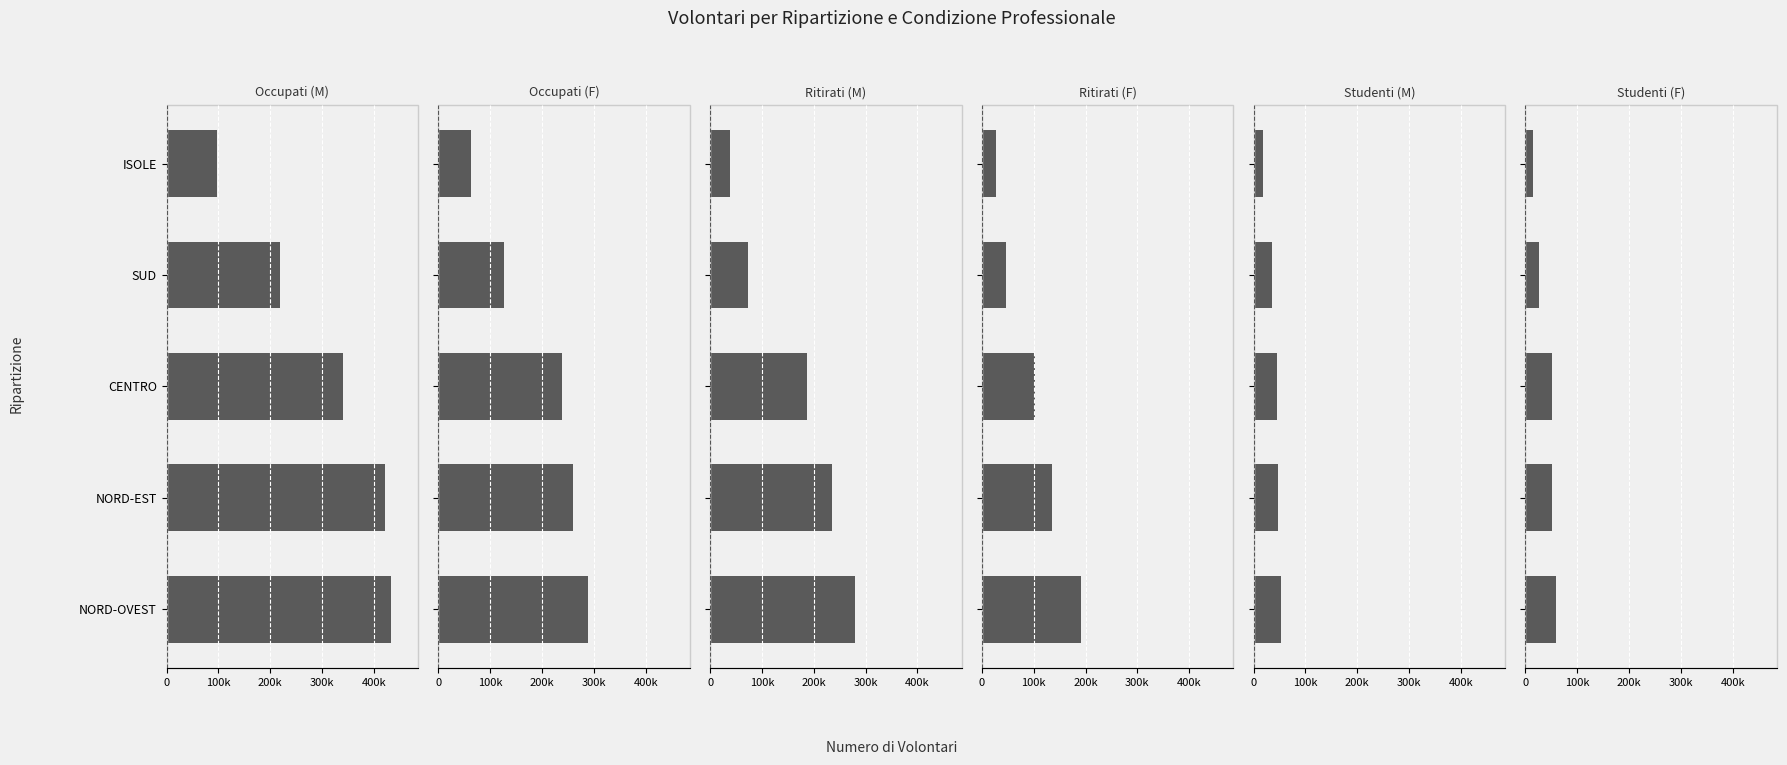

The value of Studenti (F) at 200k is 74190. True or false?

False